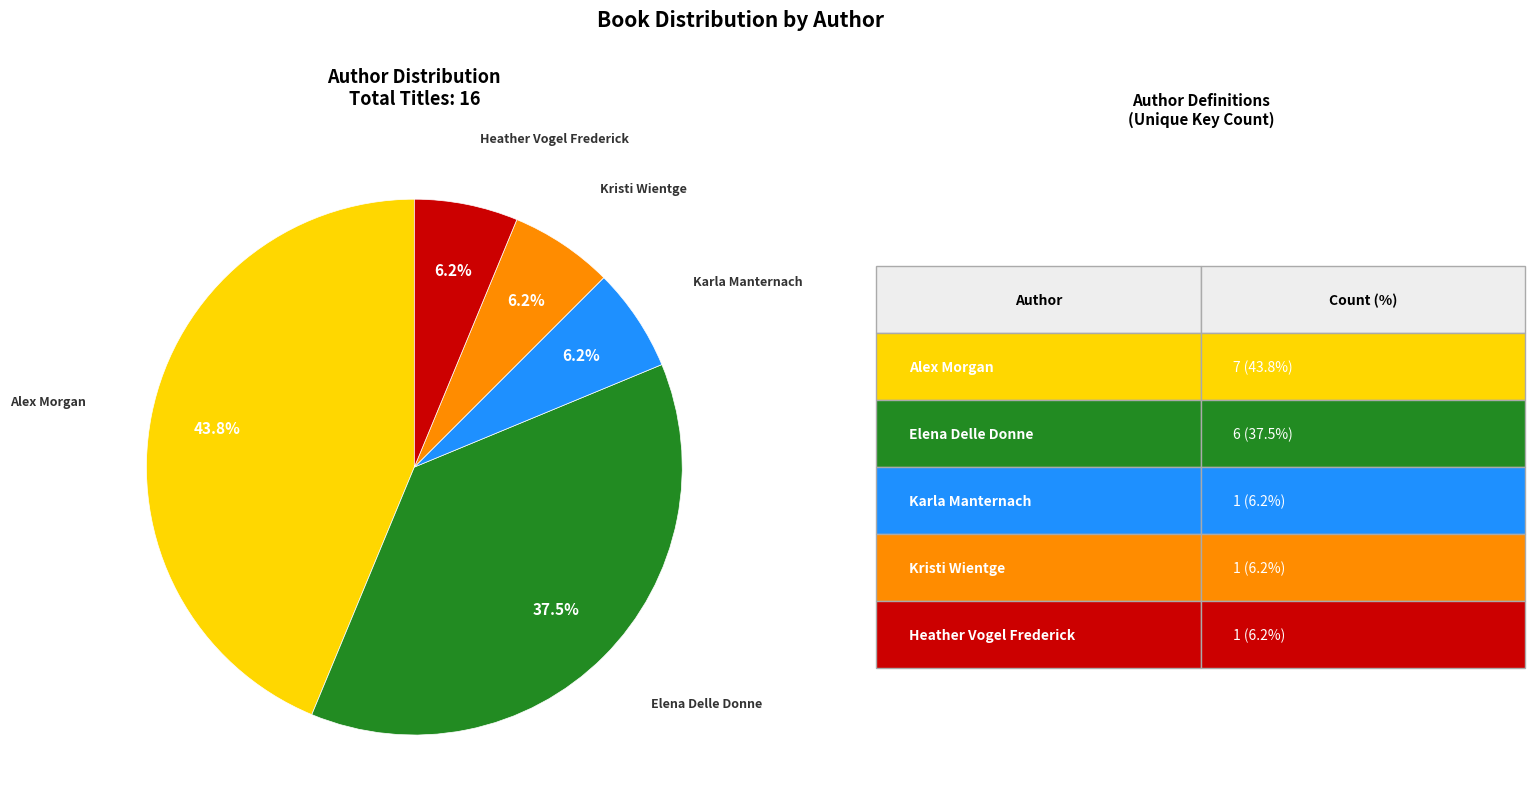

Does any single category account for the majority?

No